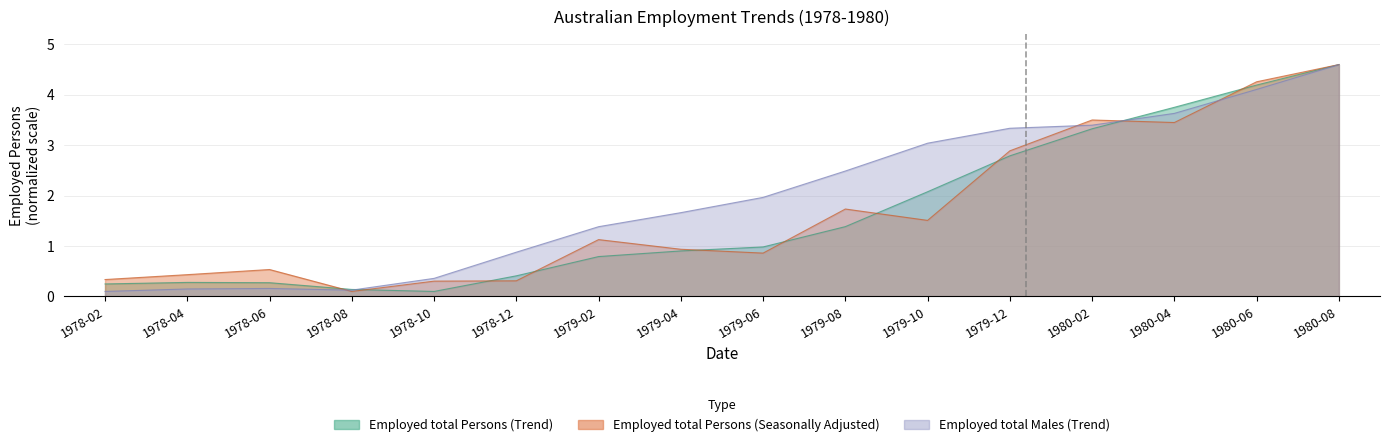

Which series has the largest range (max minus min)?

Employed total Persons (Trend)